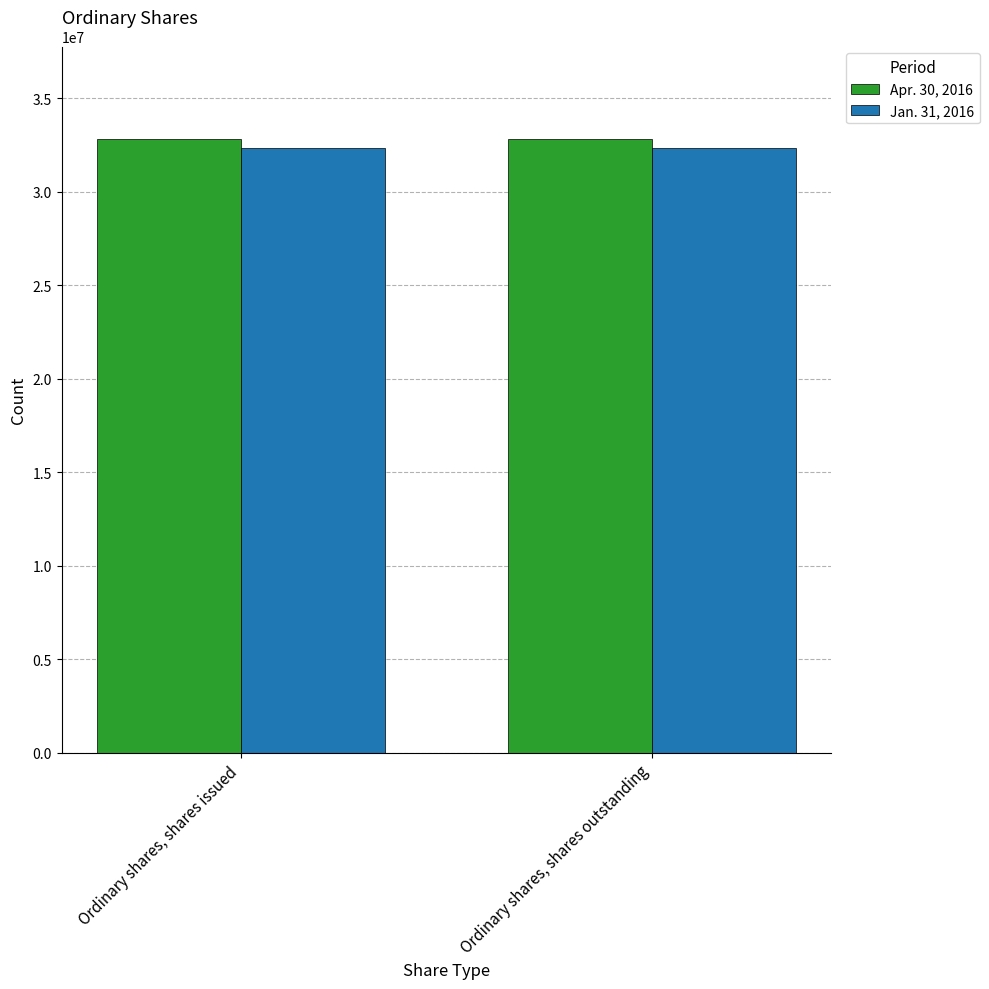

Rank the series at Ordinary shares, shares outstanding from highest to lowest value.

Apr. 30, 2016, Jan. 31, 2016